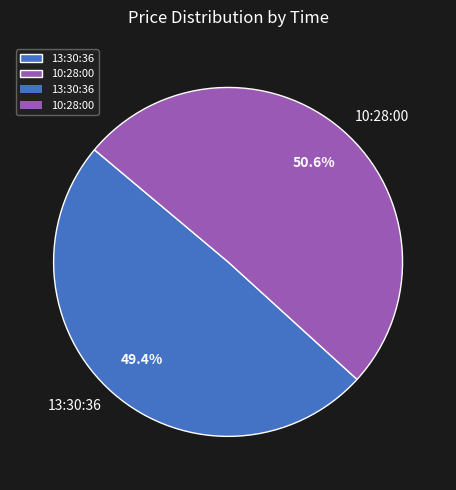

True or false: 10:28:00 accounts for 65% of the total.

False